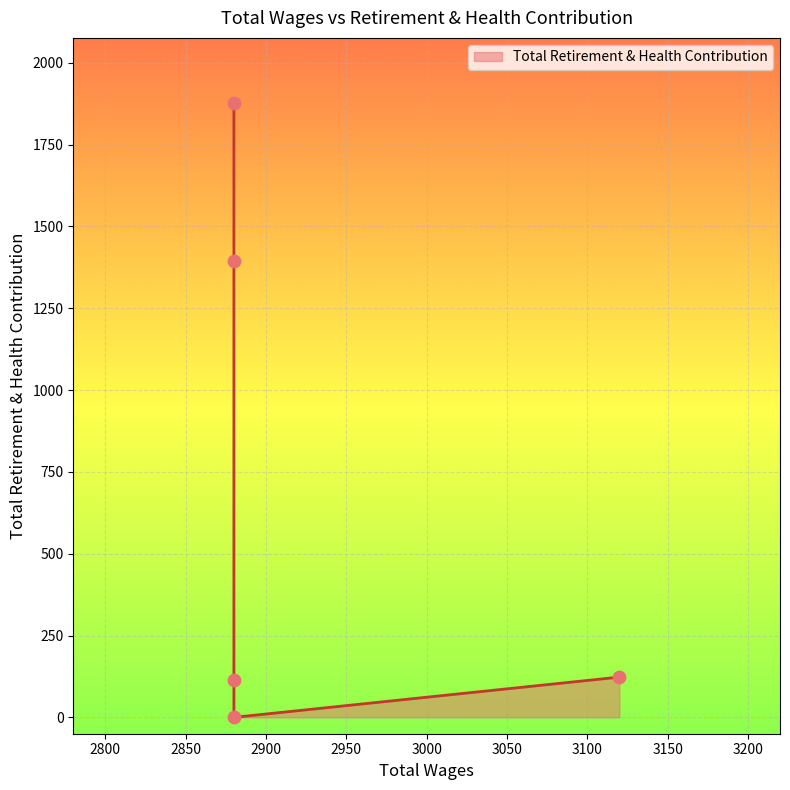

Between 2880.0 and 3120.0, which is larger?

2880.0